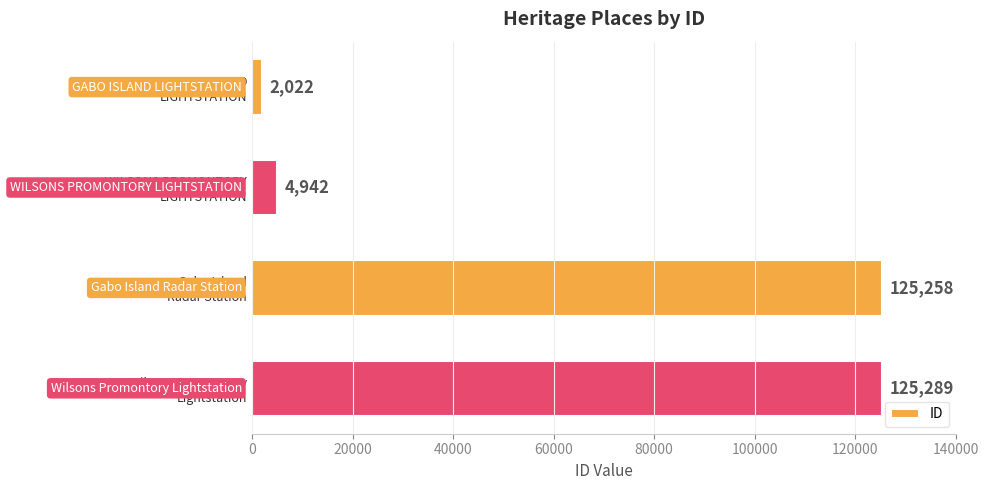

What is the value of the 1st bar from the top?

2022